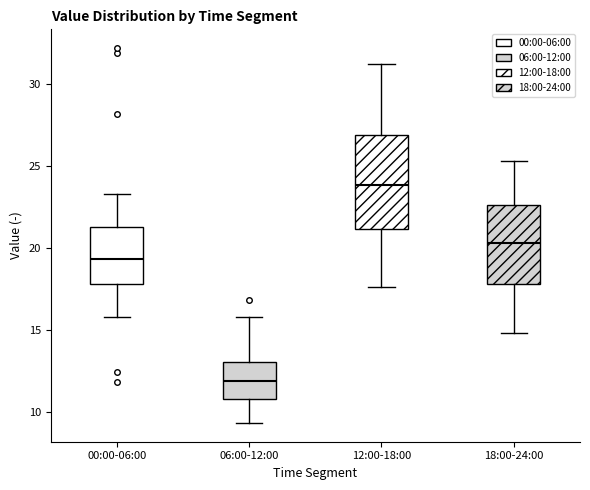

Which box is the tallest, from its lower edge to its upper edge?

12:00-18:00